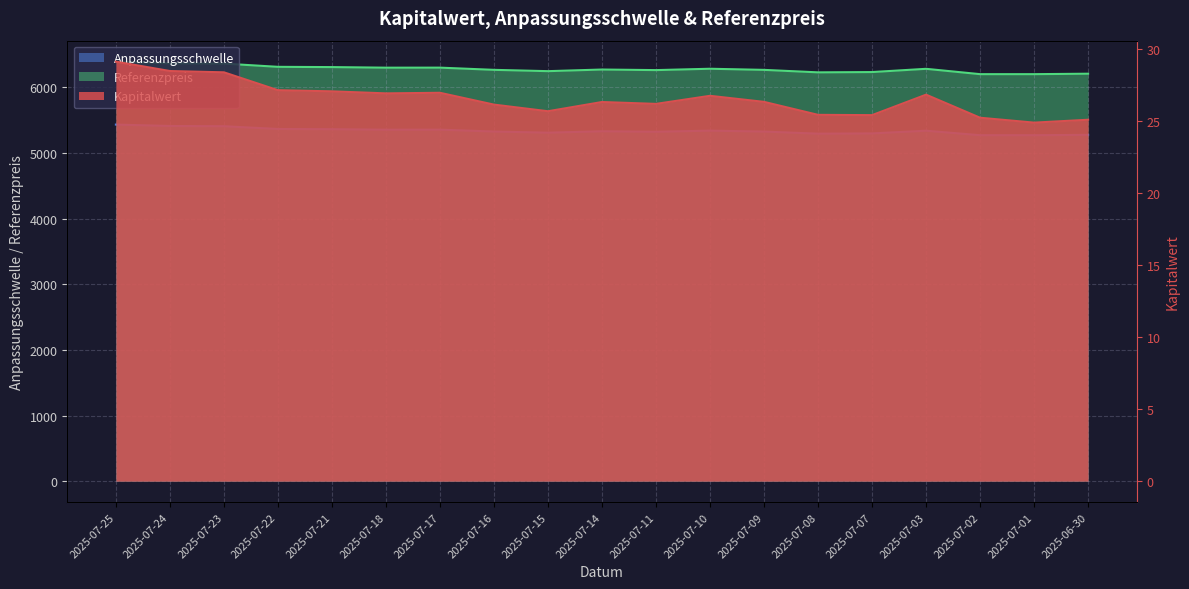

Which series has the largest total across all categories?

Referenzpreis